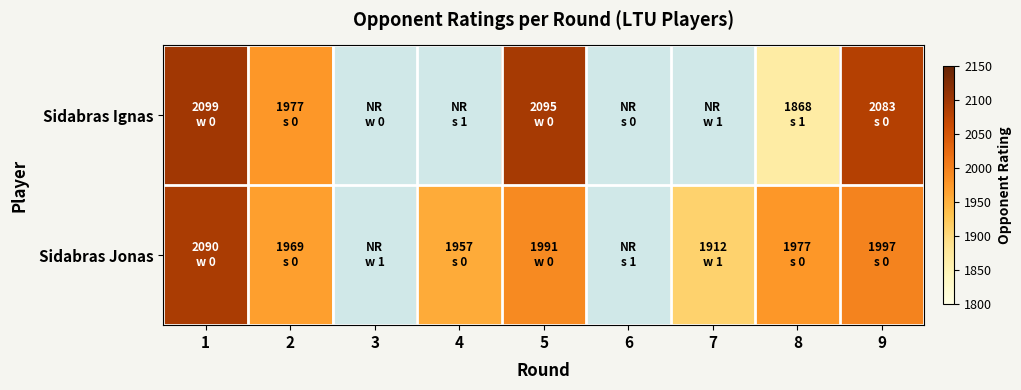

How many values in the Sidabras Jonas series are below 1977?

3